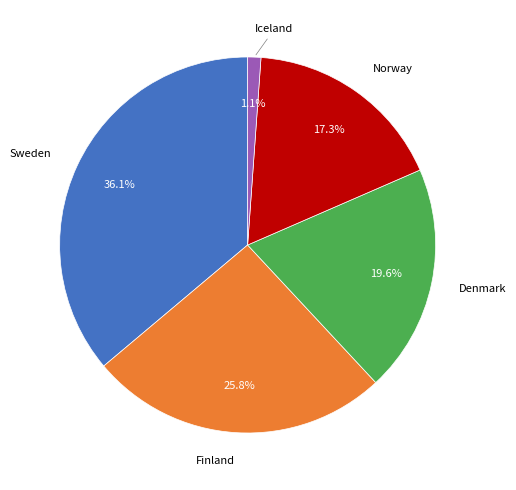

Is there a majority slice in this chart?

No